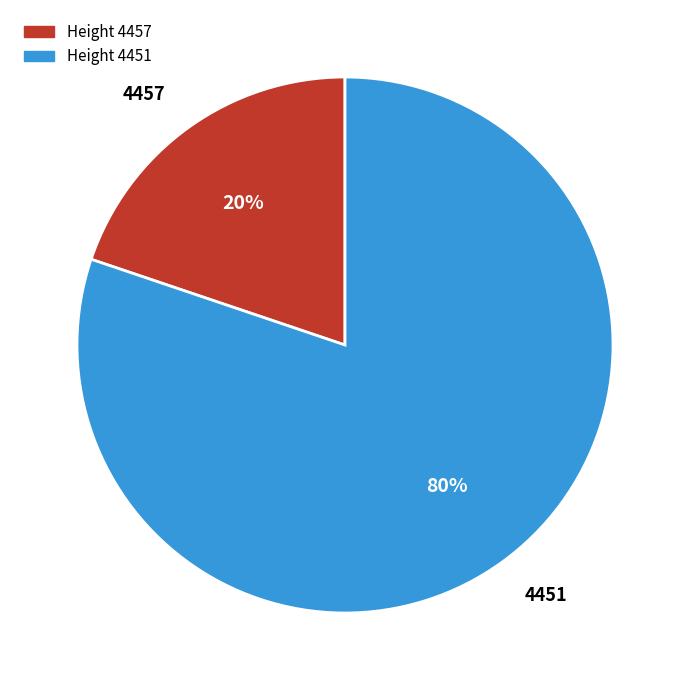

Which slice is the smallest?

4457